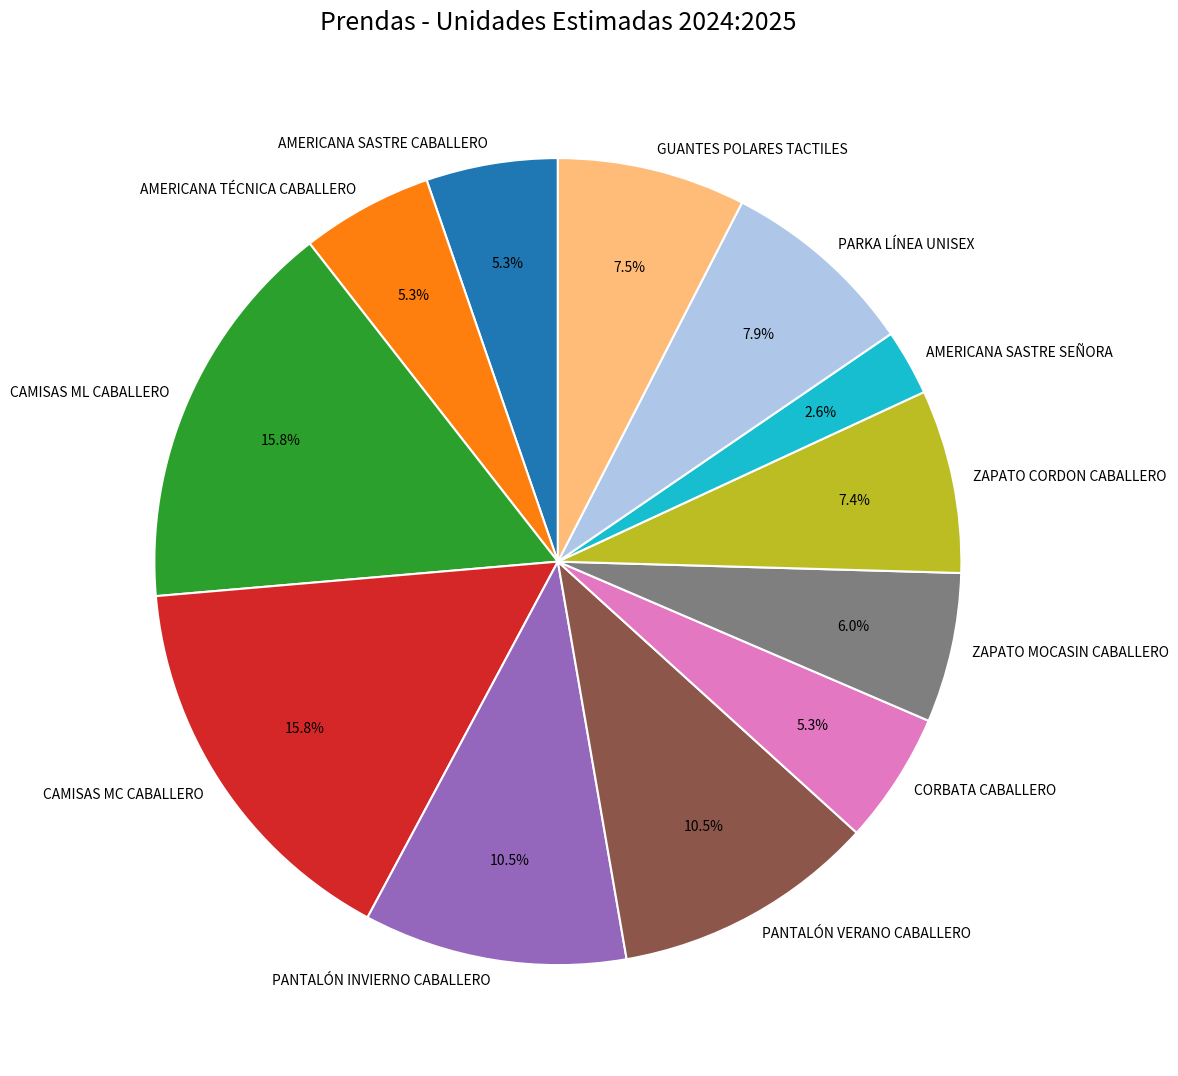

To the nearest percent, what percentage of the pie is AMERICANA SASTRE SEÑORA?

3%